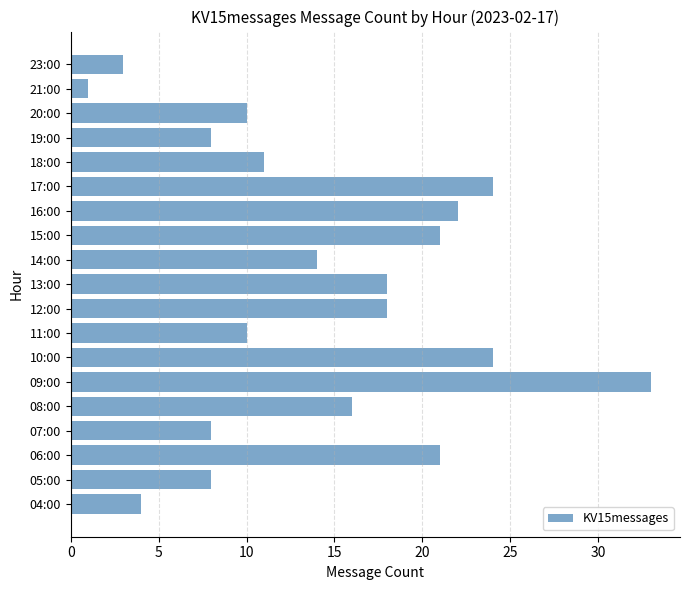

At which category does the chart reach its minimum across all series?

21:00